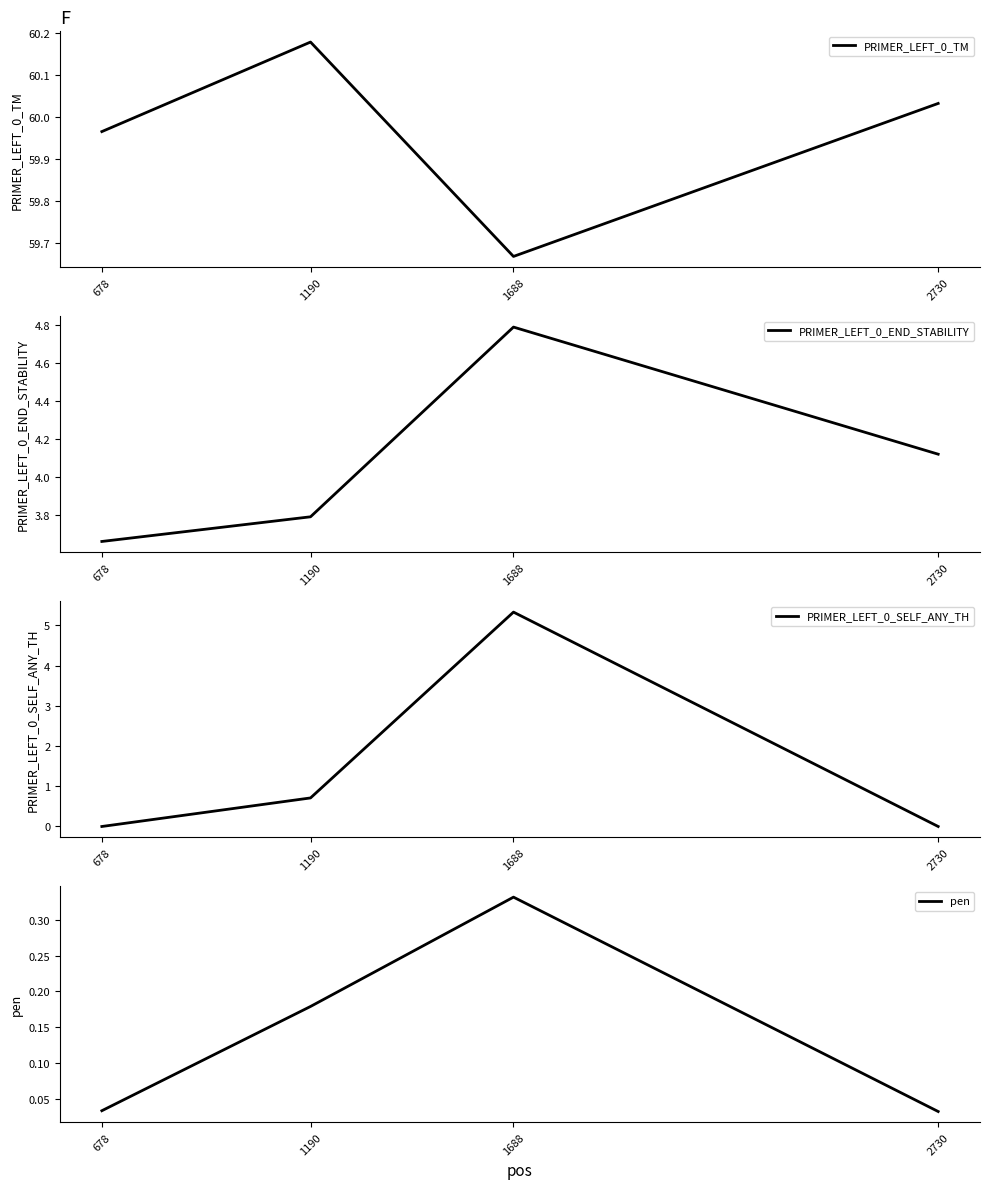

Reading right to left, what are all the values shown in this chart?

PRIMER_LEFT_0_TM: 60.0	59.7	60.2	60.0
PRIMER_LEFT_0_END_STABILITY: 4.1	4.8	3.8	3.7
PRIMER_LEFT_0_SELF_ANY_TH: 0.0	5.3	0.7	0.0
pen: 0.0	0.3	0.2	0.0